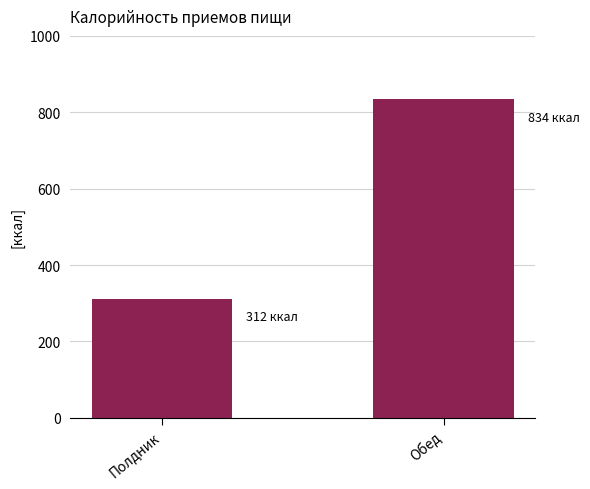

What is the average value?

573